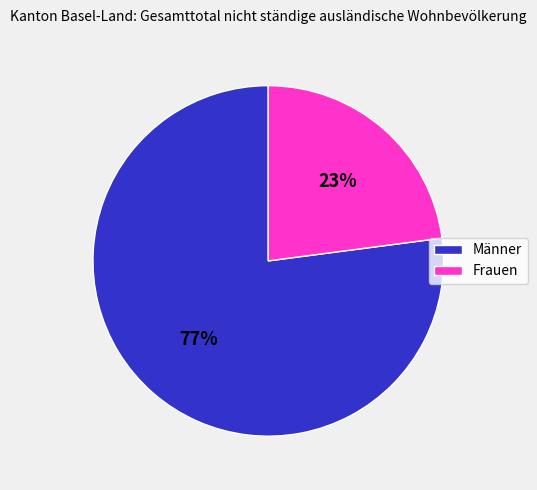

To the nearest percent, what portion does Männer represent?

77%